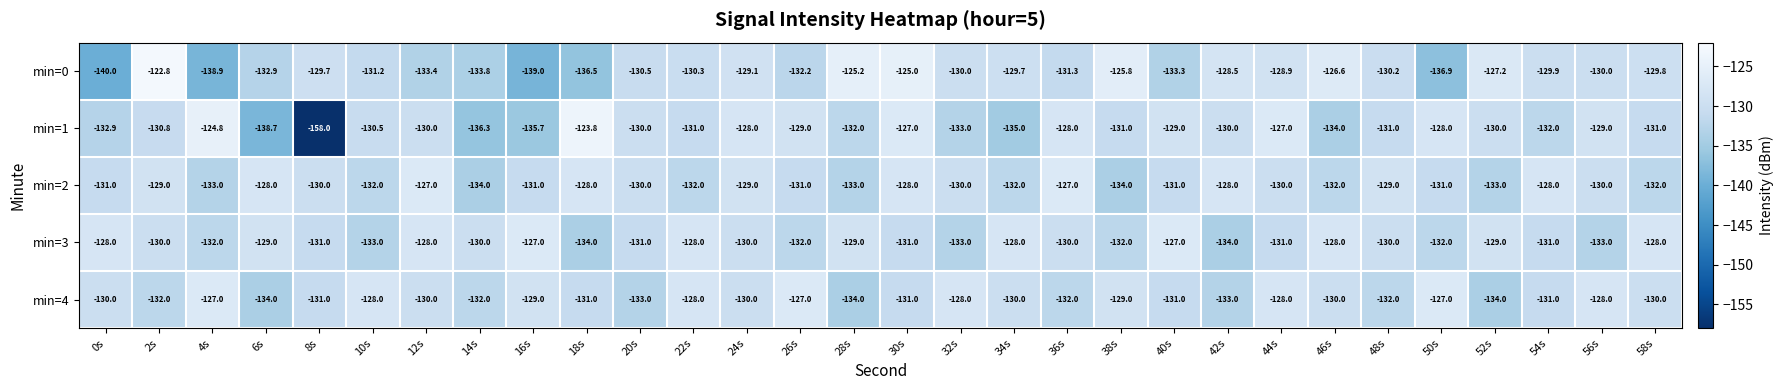

What value does the min=2 series have at 30s?

-128.0